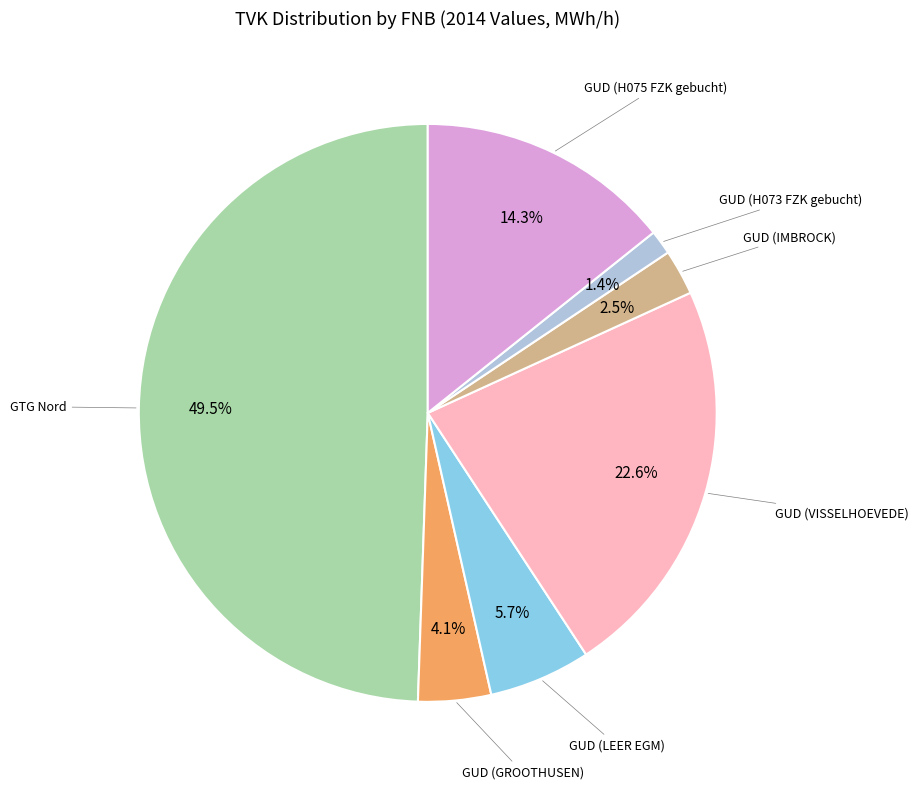

To the nearest percent, what is the average slice percentage?

14%